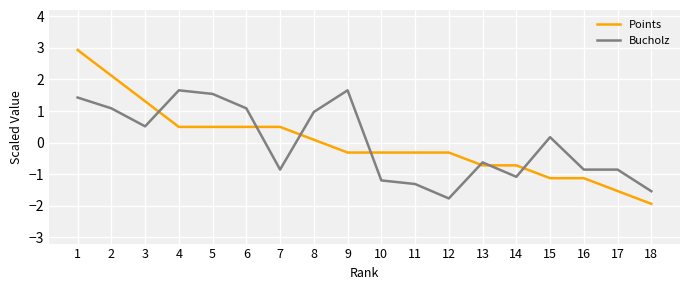

Reading right to left, extract all data points from this chart.

Points: 18=-1.9	17=-1.5	16=-1.1	15=-1.1	14=-0.7	13=-0.7	12=-0.3	11=-0.3	10=-0.3	9=-0.3	8=0.1	7=0.5	6=0.5	5=0.5	4=0.5	3=1.3	2=2.1	1=2.9
Bucholz: 18=-1.5	17=-0.9	16=-0.9	15=0.2	14=-1.1	13=-0.6	12=-1.8	11=-1.3	10=-1.2	9=1.7	8=1.0	7=-0.9	6=1.1	5=1.5	4=1.7	3=0.5	2=1.1	1=1.4